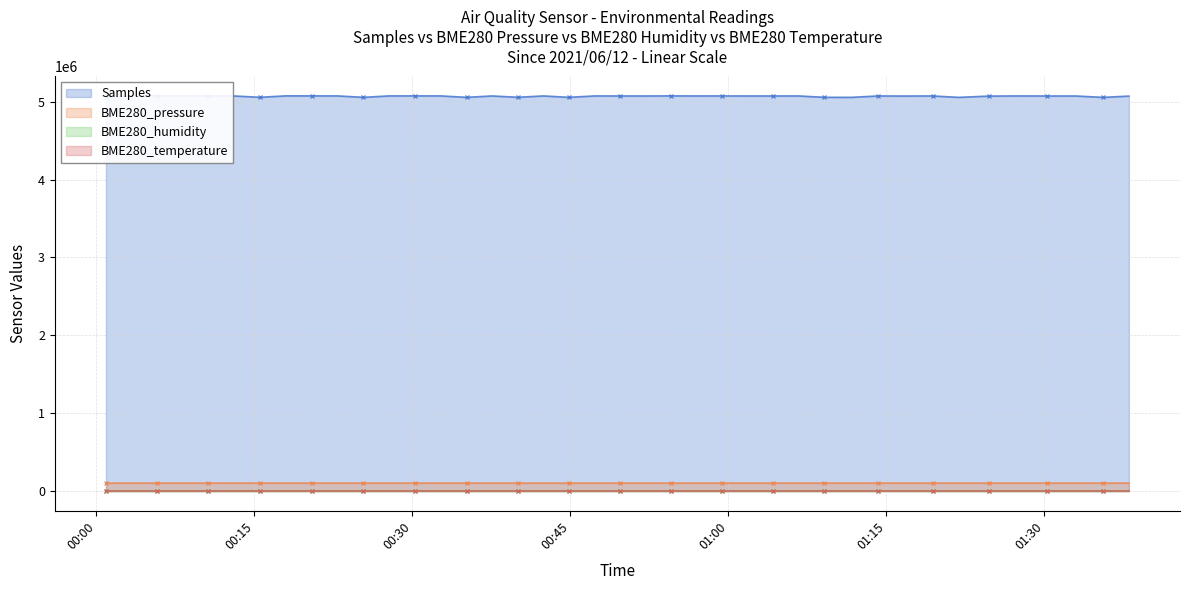

True or false: Samples and BME280_temperature cross at least once.

False